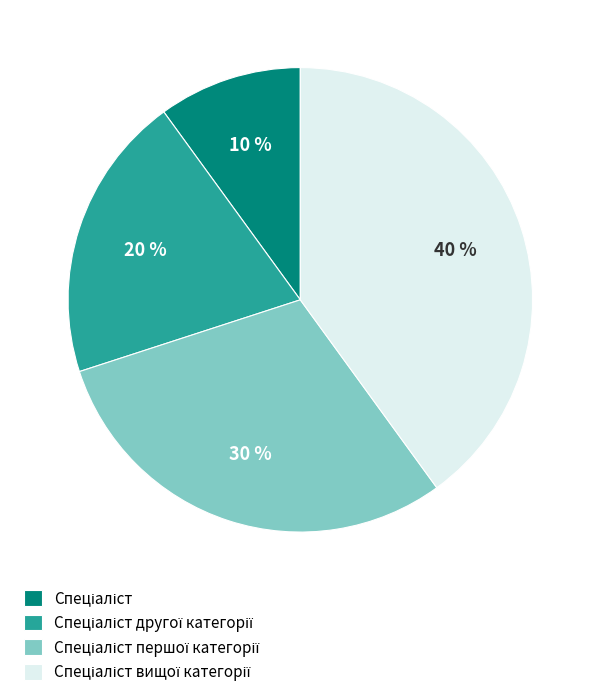

Is there a majority slice in this chart?

No